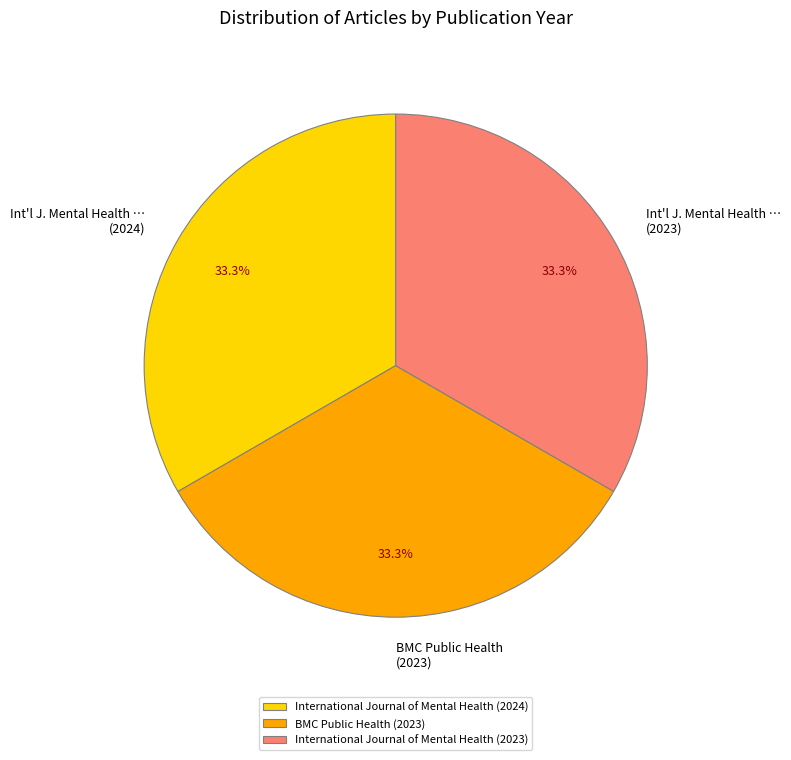

Does any single category account for the majority?

No